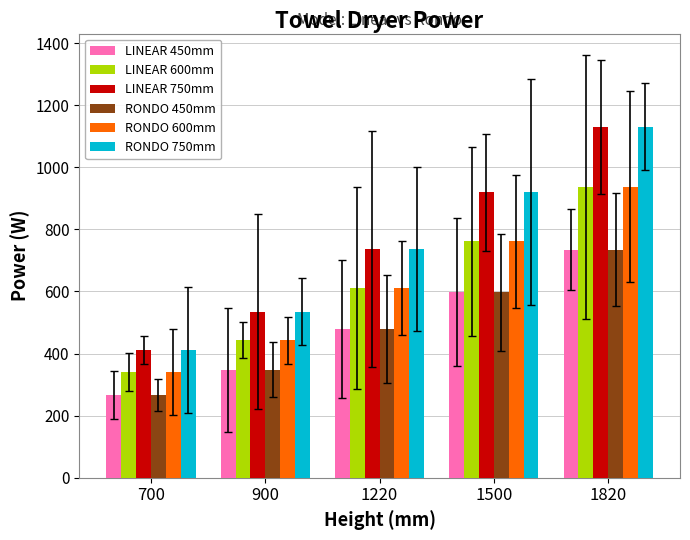

Rank the categories by RONDO 750mm value from highest to lowest.

1820, 1500, 1220, 900, 700